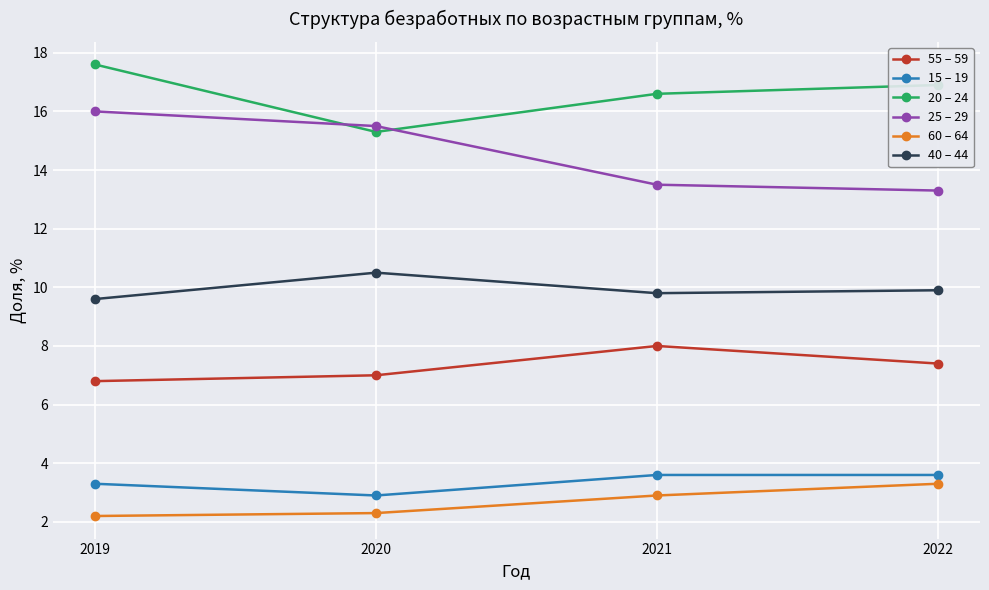

Count the number of categories in the chart.

4